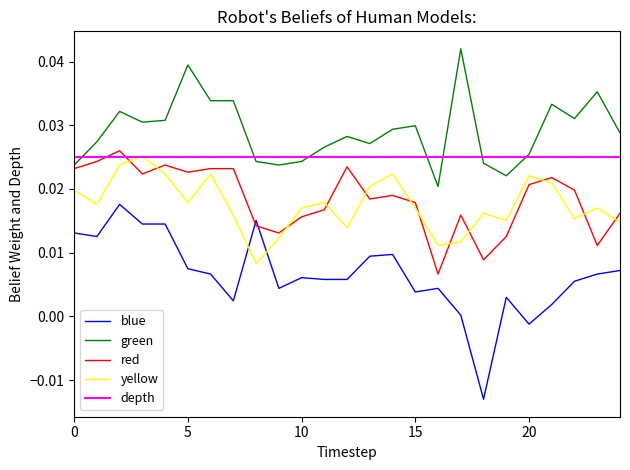

Does the chart display data point markers on the line(s)?

No